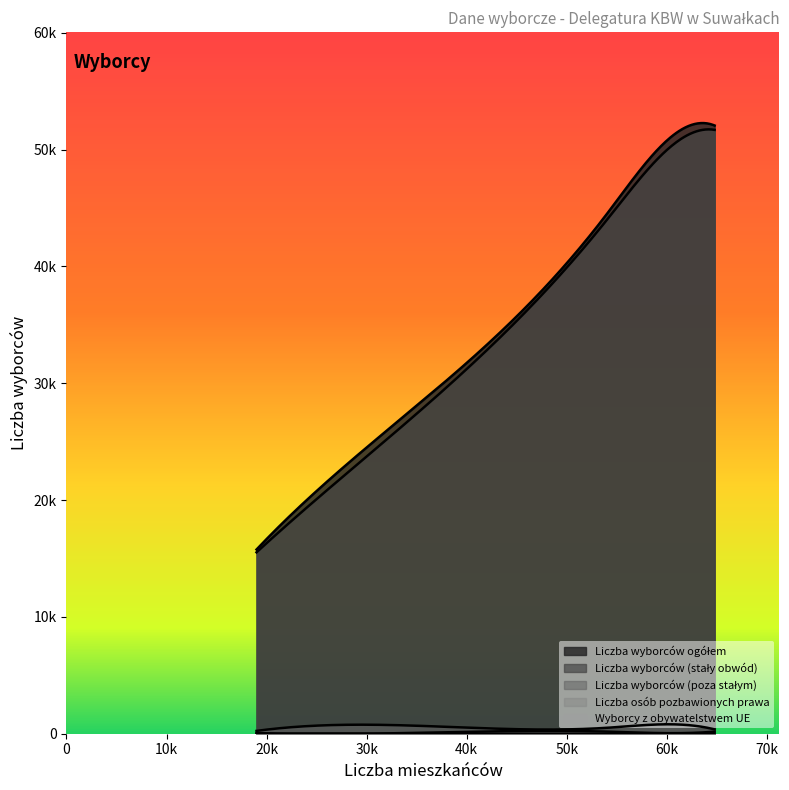

True or false: Liczba wyborców ogółem and Liczba osób pozbawionych prawa intersect in this chart.

False